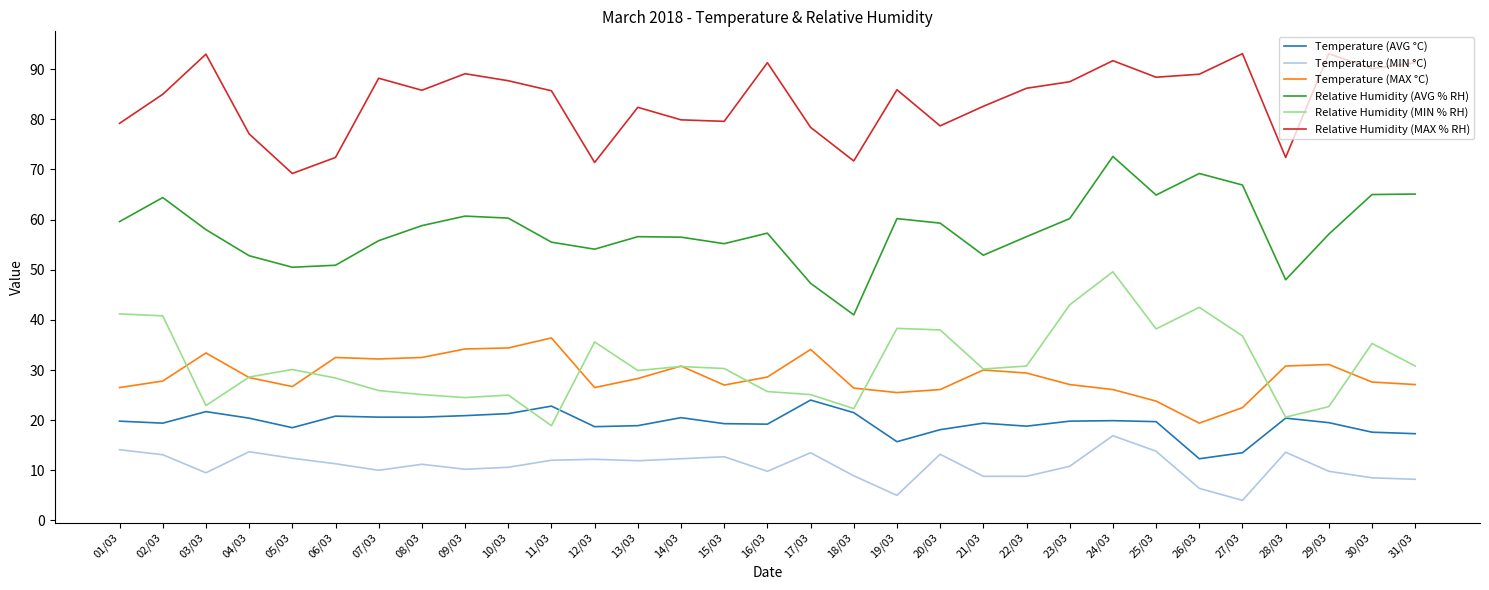

Which series changed the most between 20/03 and 24/03?

Relative Humidity (AVG % RH)